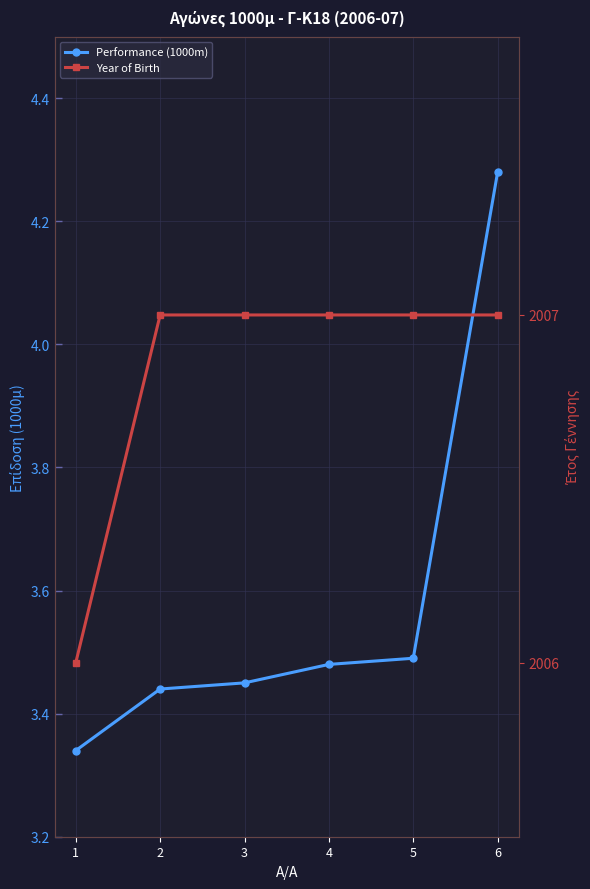

At which label is Year of Birth closest to 2006?

1